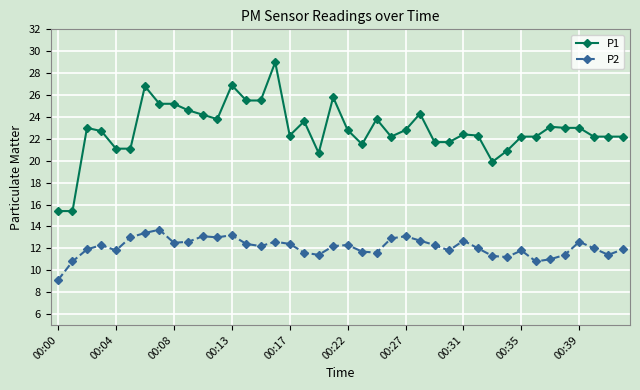

Rank the series by their average value, from lowest to highest.

P2, P1